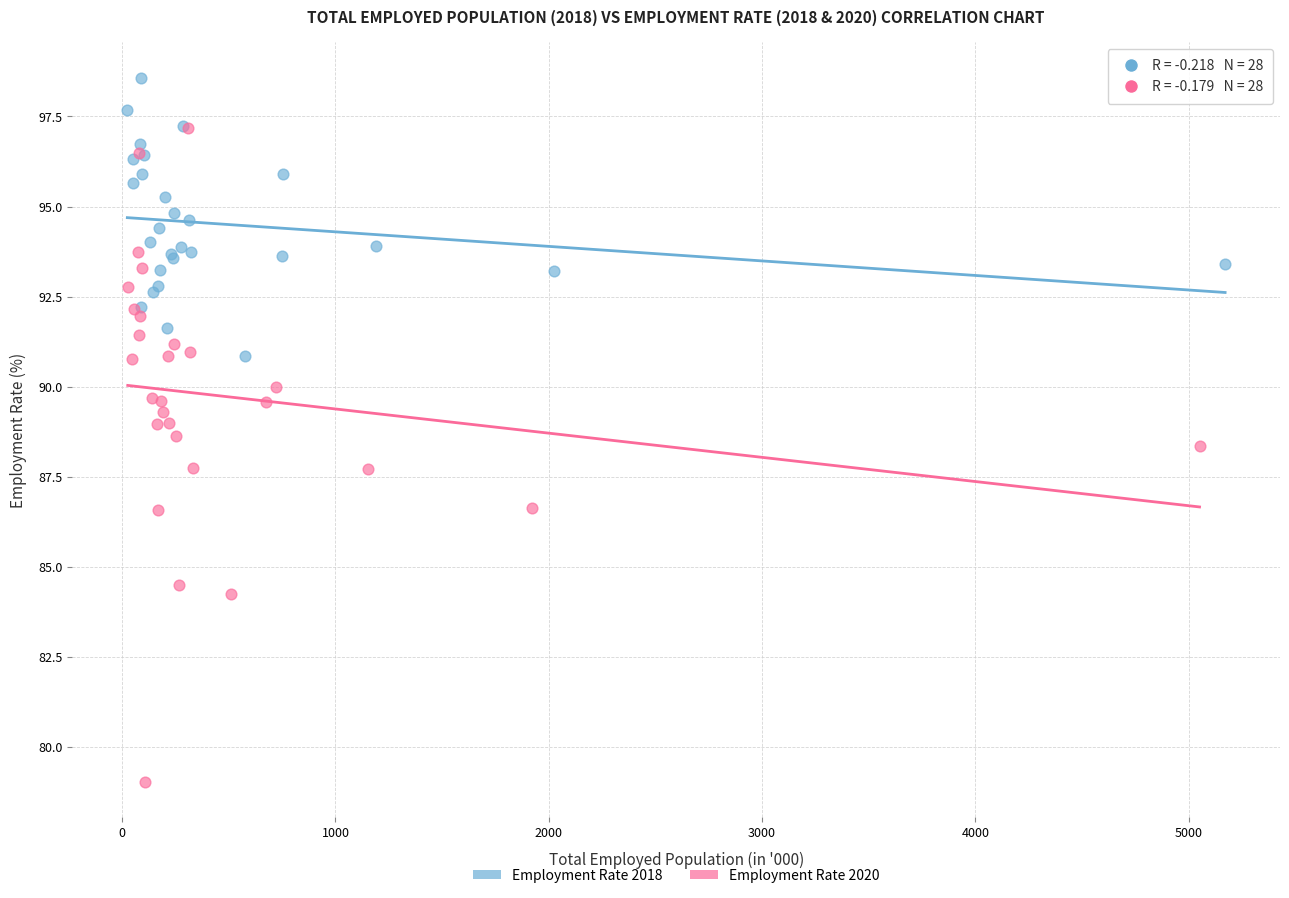

Which series has the widest spread of Y values?

Employment Rate 2020